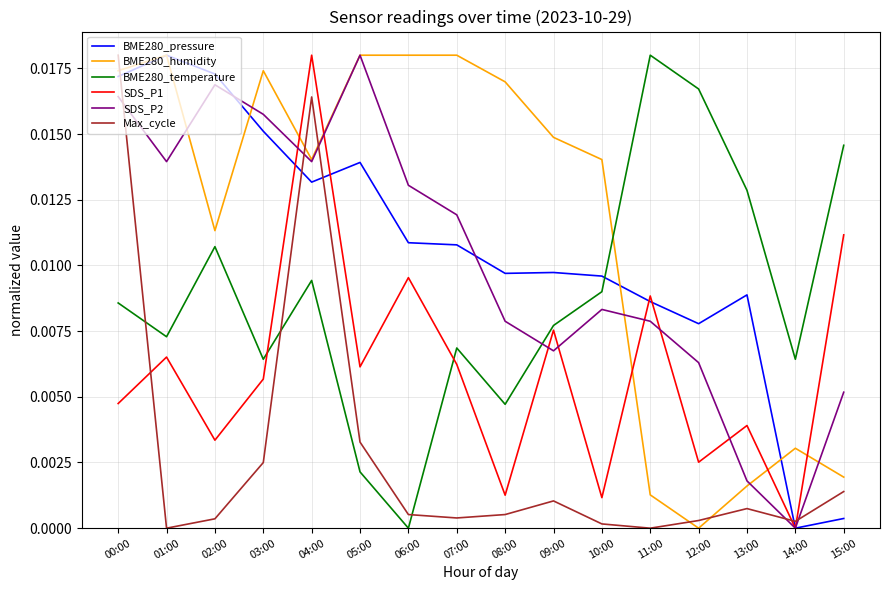

Between which two adjacent categories do BME280_pressure and Max_cycle first intersect?

00:00 and 01:00